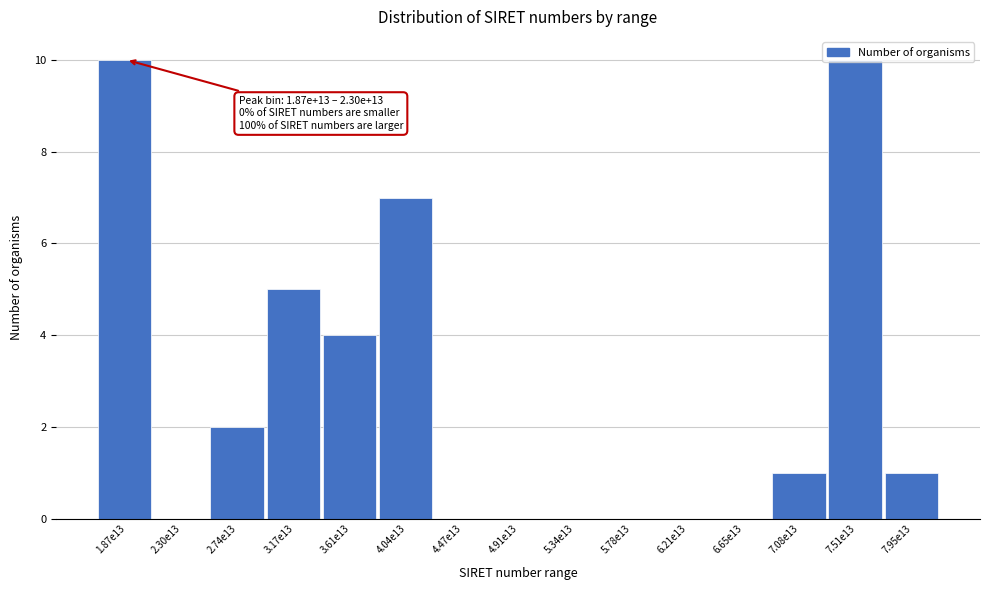

True or false: the data shows 1 at 7.08e13.

True